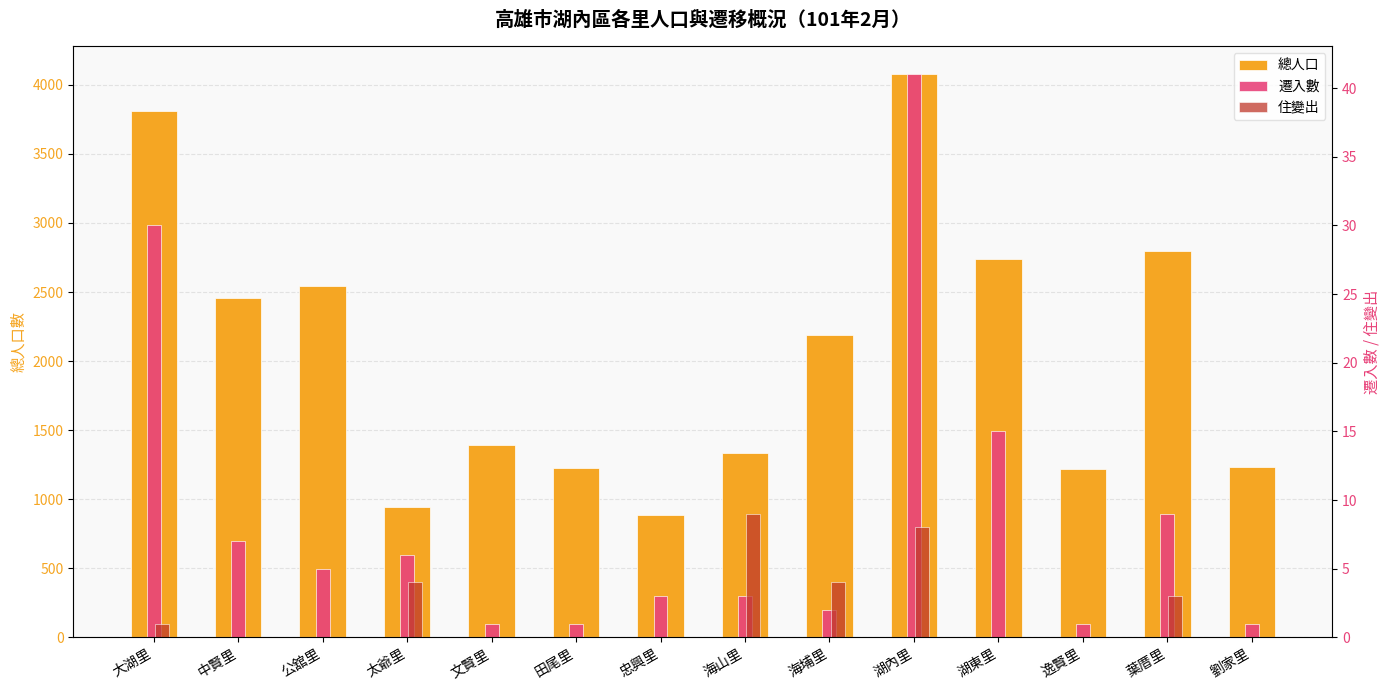

What is the total value across all series at 大湖里?

3842